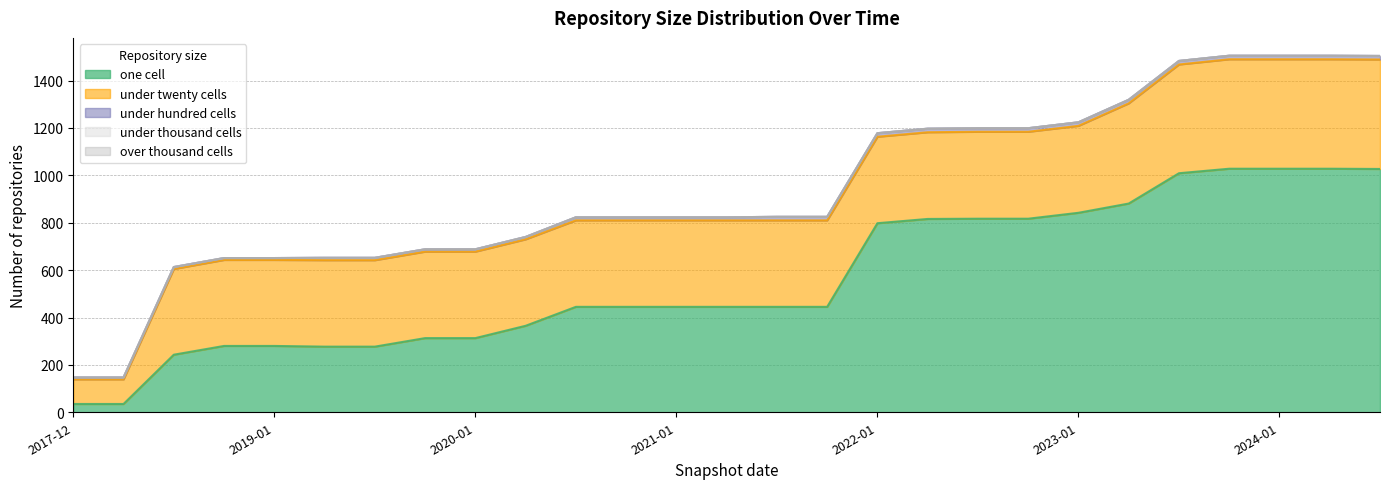

True or false: under_thousand_cells and under_twenty_cells intersect in this chart.

False